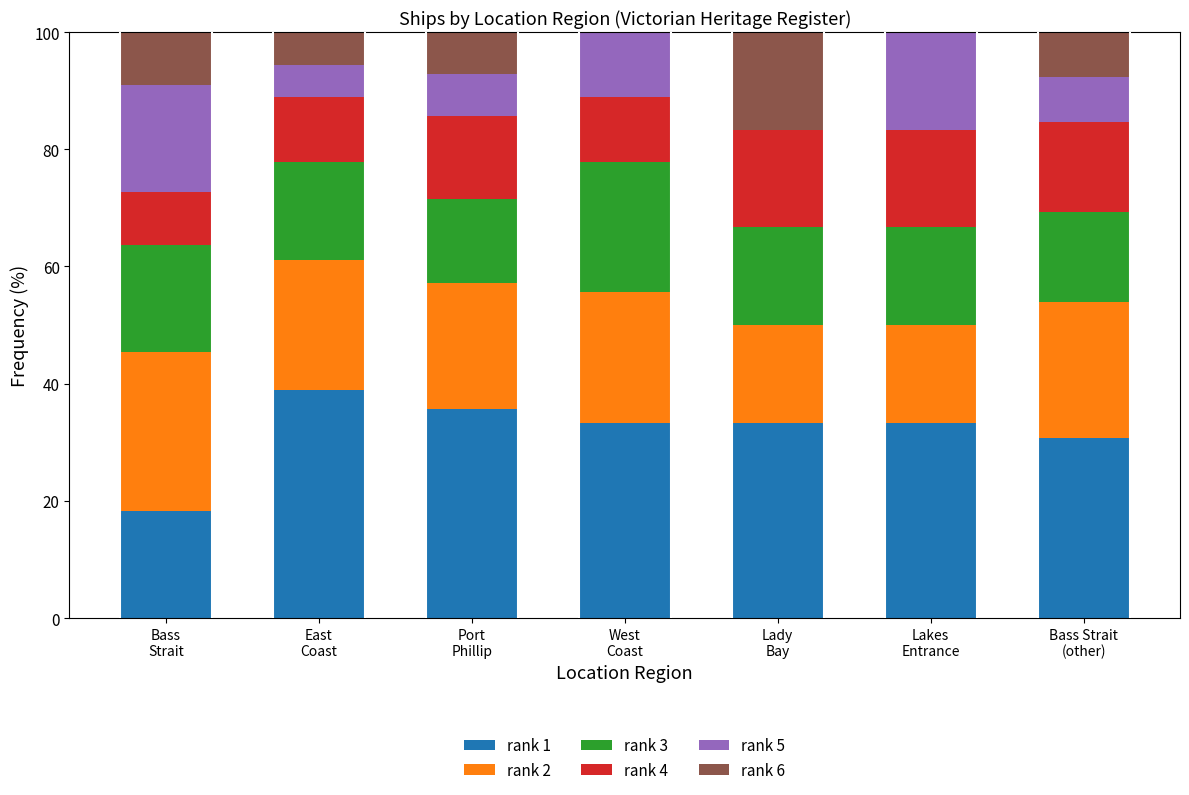

Where is rank 1 nearest to the value 28?

Bass Strait
(other)